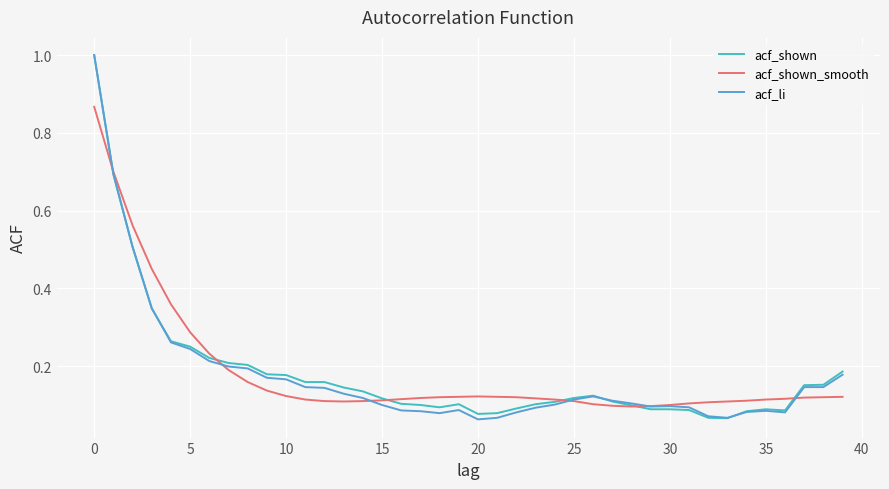

What is the maximum value shown in the chart?

1.0